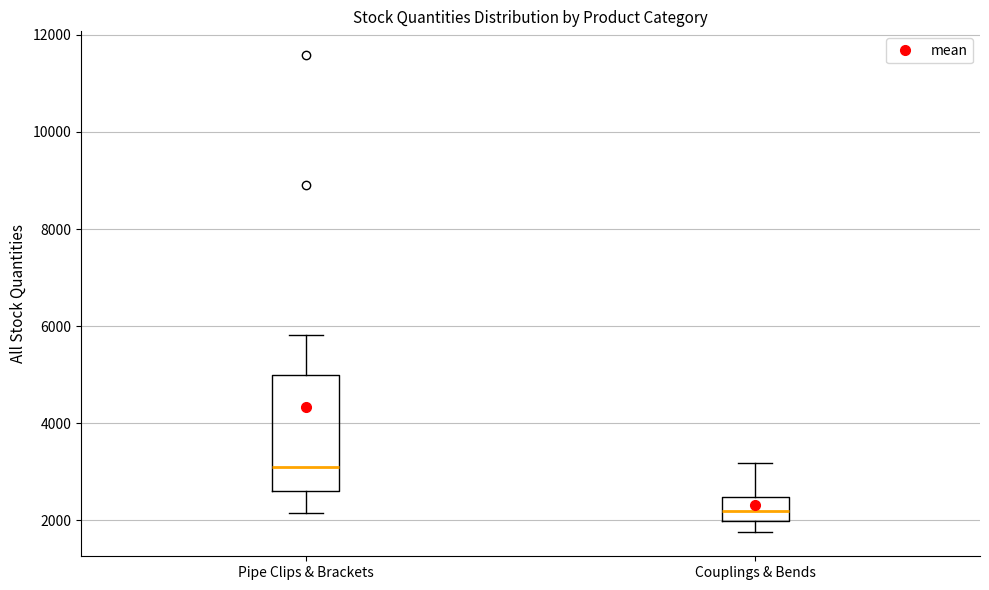

Which box has the lowest median line?

Couplings & Bends